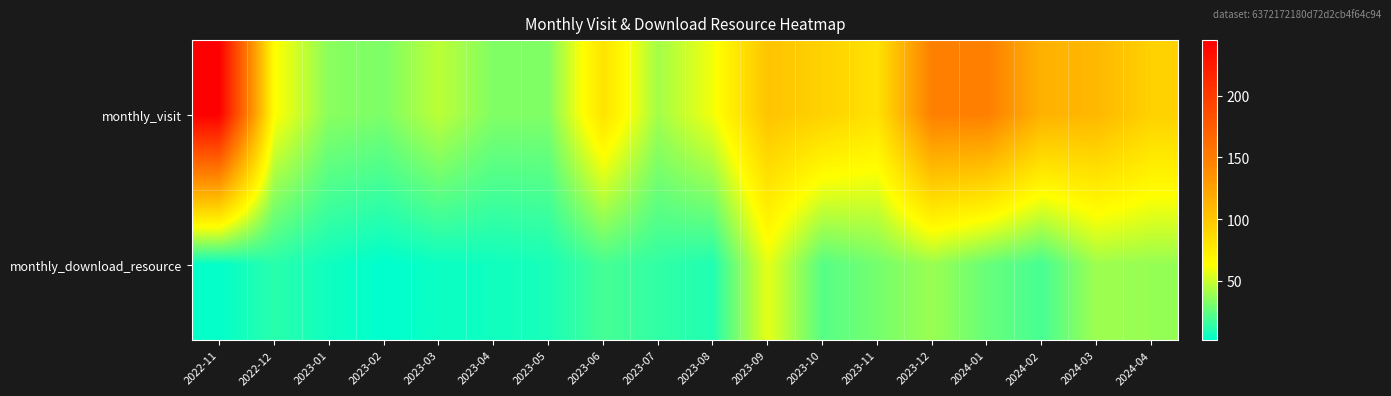

Reading left to right, list all the values displayed in this chart.

monthly_visit: 2022-11=245	2022-12=64	2023-01=35	2023-02=32	2023-03=47	2023-04=33	2023-05=33	2023-06=81	2023-07=41	2023-08=60	2023-09=102	2023-10=93	2023-11=82	2023-12=148	2024-01=148	2024-02=114	2024-03=110	2024-04=93
monthly_download_resource: 2022-11=3	2022-12=12	2023-01=6	2023-02=2	2023-03=5	2023-04=6	2023-05=8	2023-06=19	2023-07=14	2023-08=10	2023-09=57	2023-10=23	2023-11=30	2023-12=39	2024-01=27	2024-02=19	2024-03=40	2024-04=38